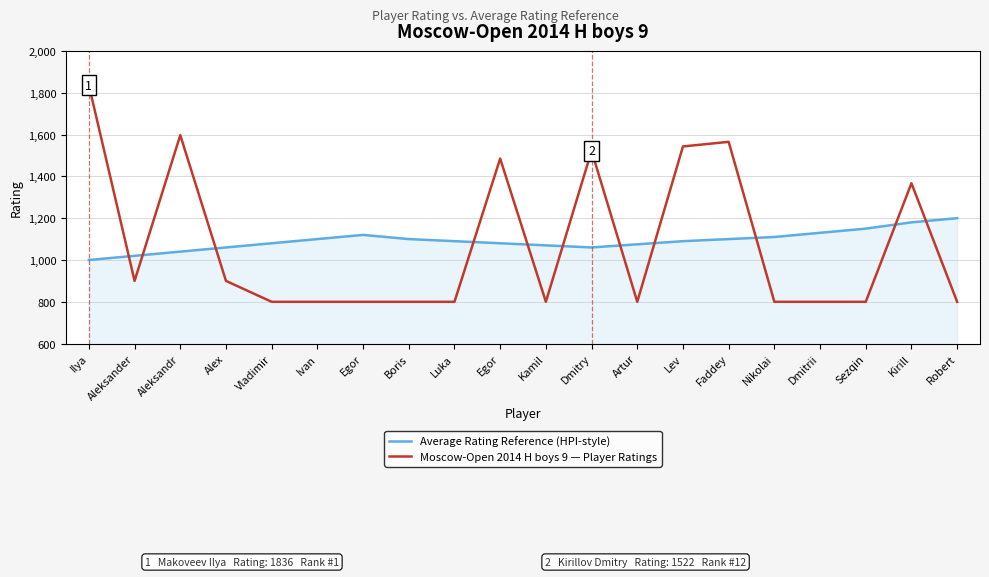

Which series has the largest total across all categories?

Average Rating Reference (HPI-style)